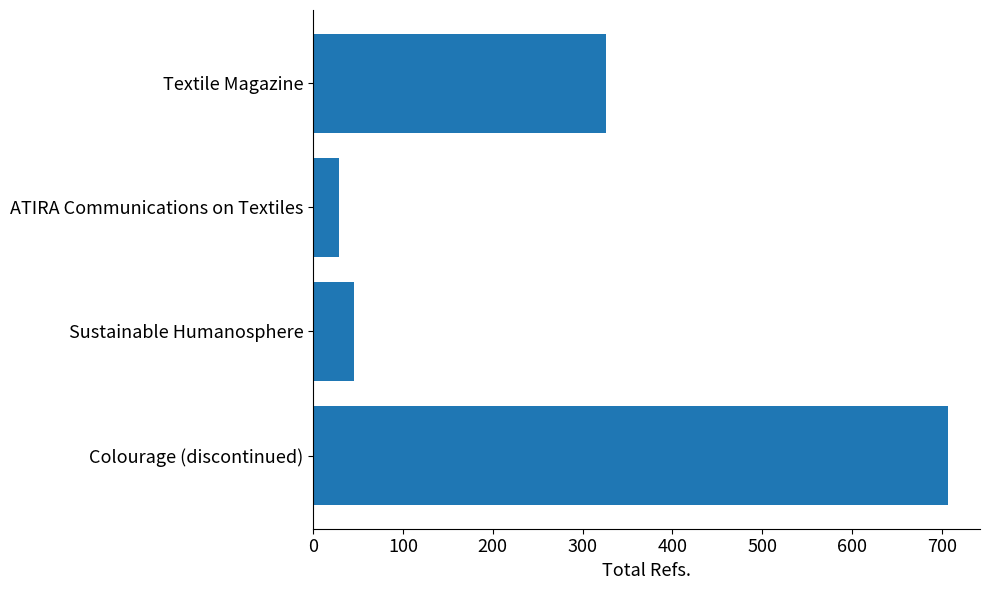

What is the difference between the maximum and minimum values?

678